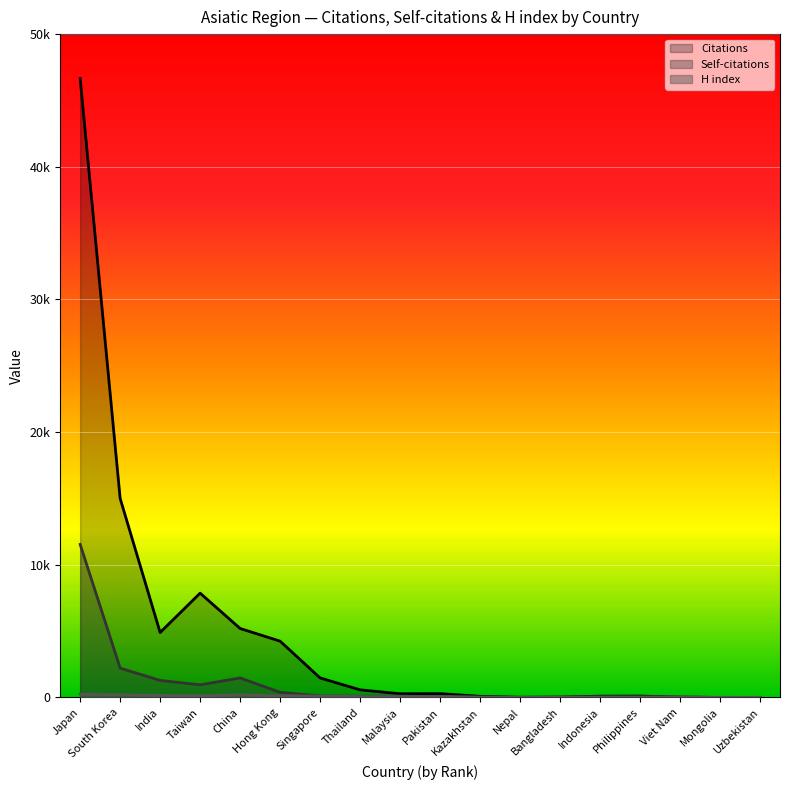

What is the value of the Self-citations point at the 5th from the left?

1471